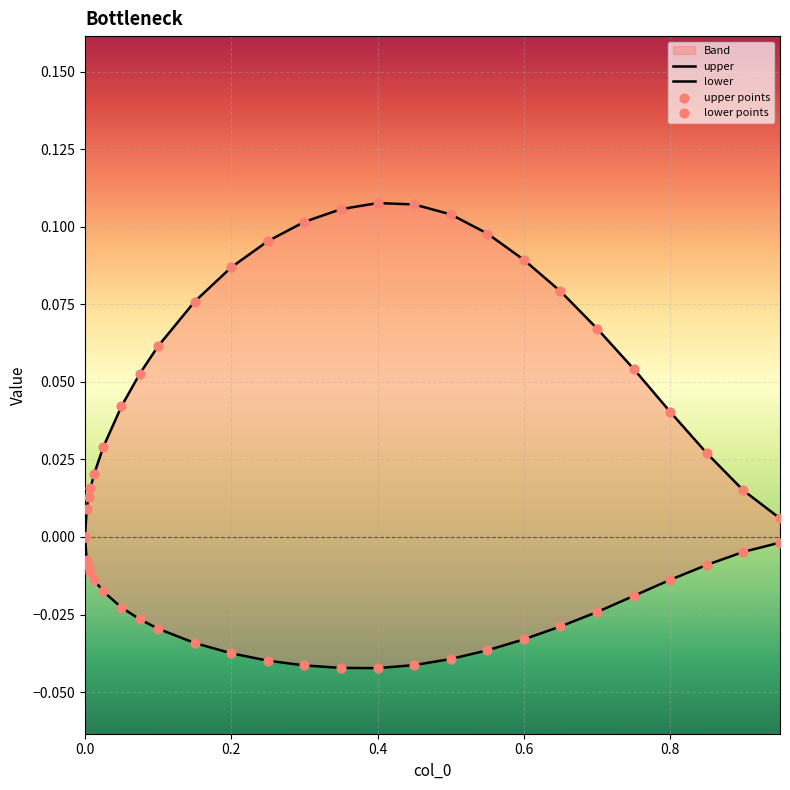

Which series reaches the minimum Y coordinate?

lower